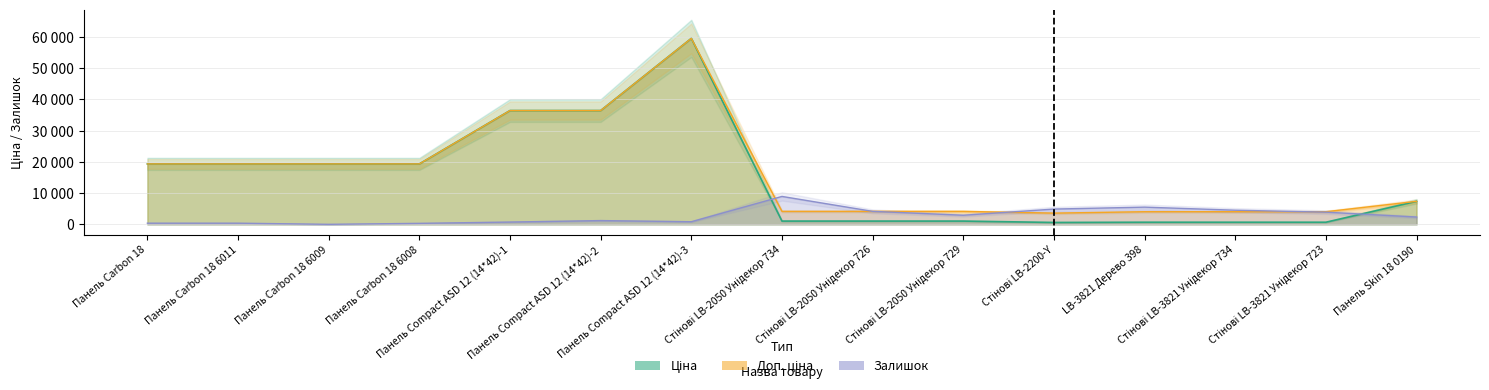

How many data points does each series have?

15